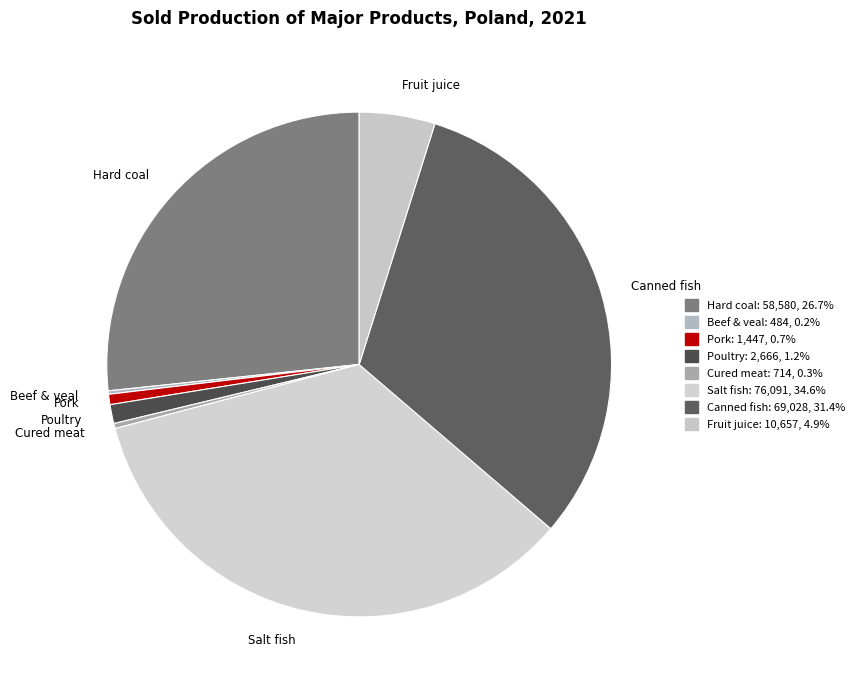

Is the sum of Canned fish and Salt fish greater than half?

Yes